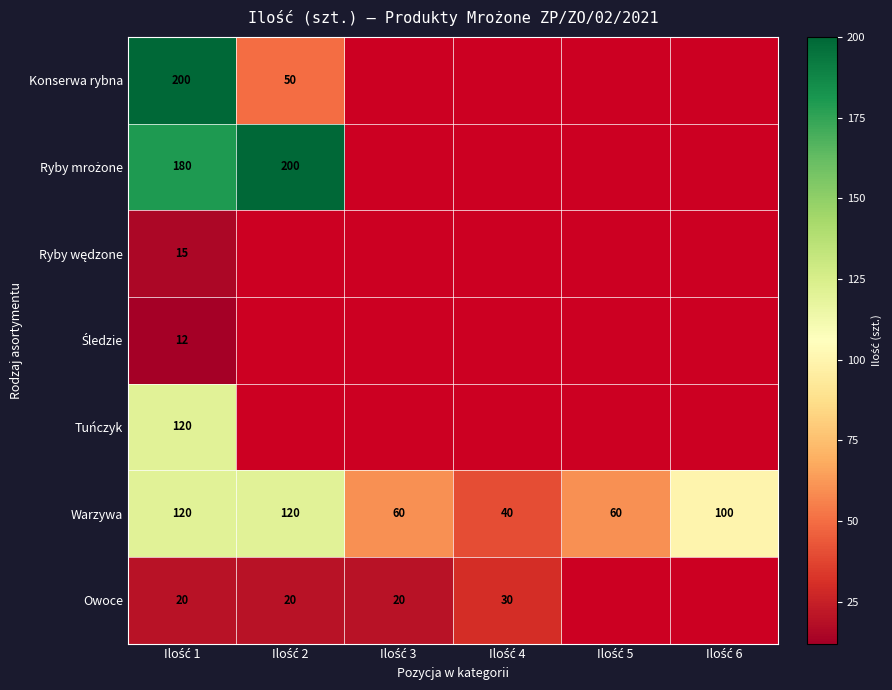

How many categories are shown in the chart?

6